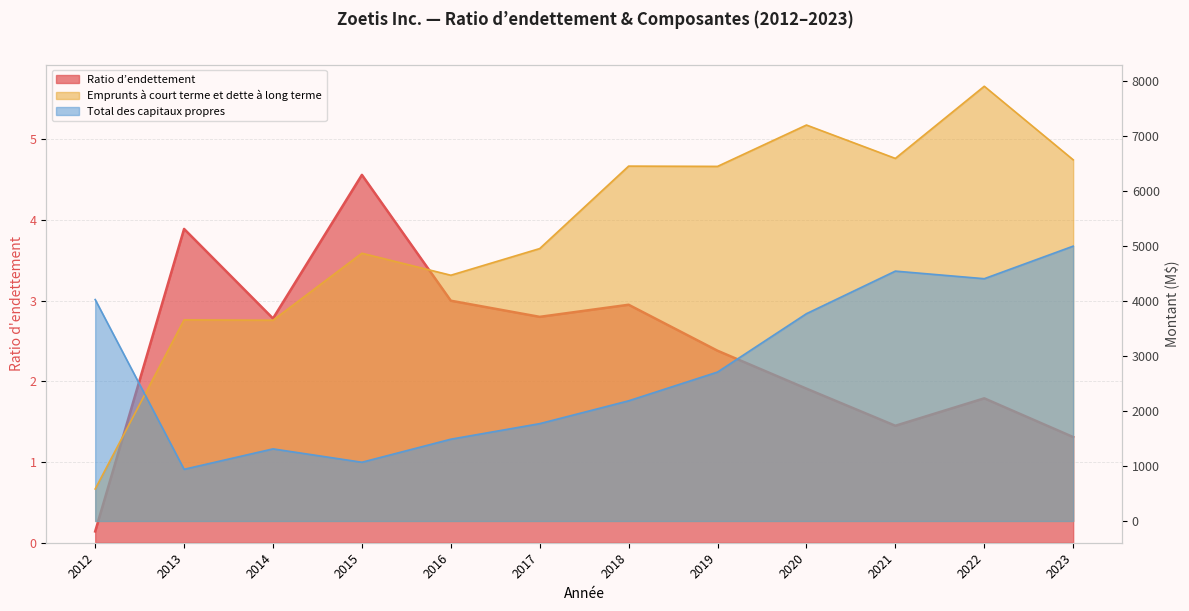

Does the chart have visible grid lines?

Yes